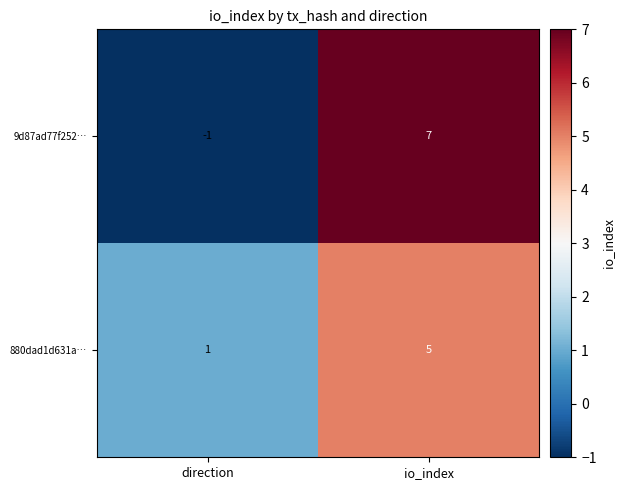

Count the number of data series in this chart.

2